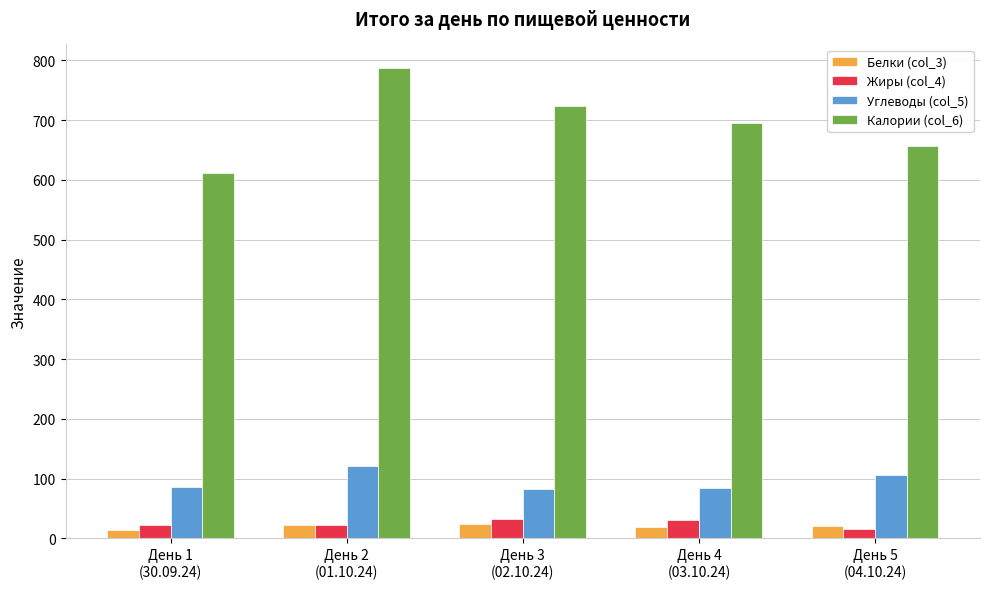

What is the difference between the maximum and minimum values in the Углеводы (col_5) series?

38.9